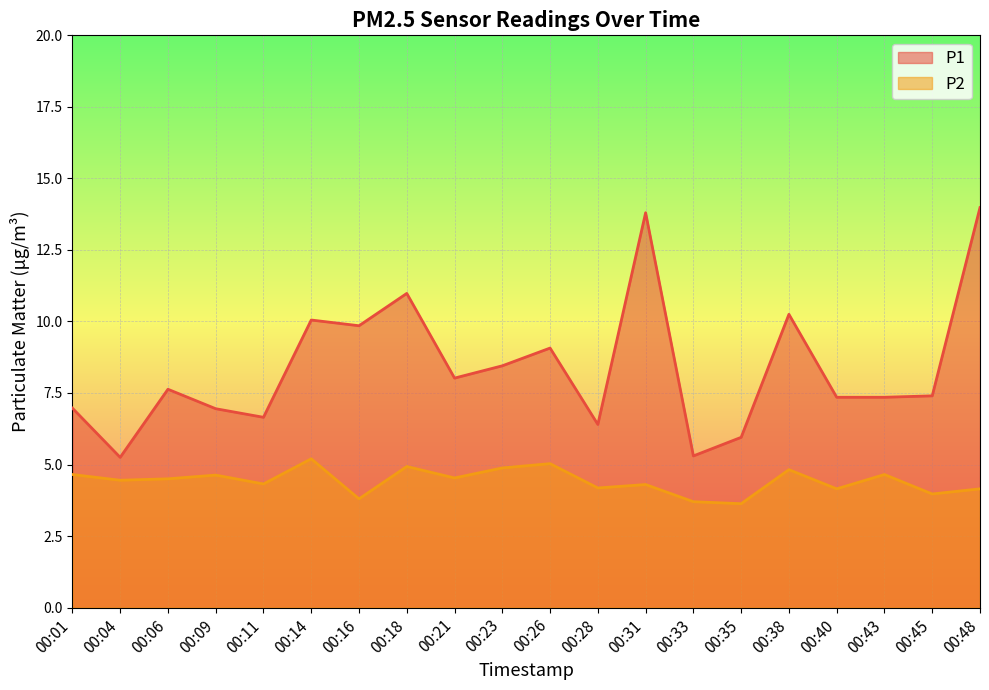

True or false: P2 and P1 intersect in this chart.

False